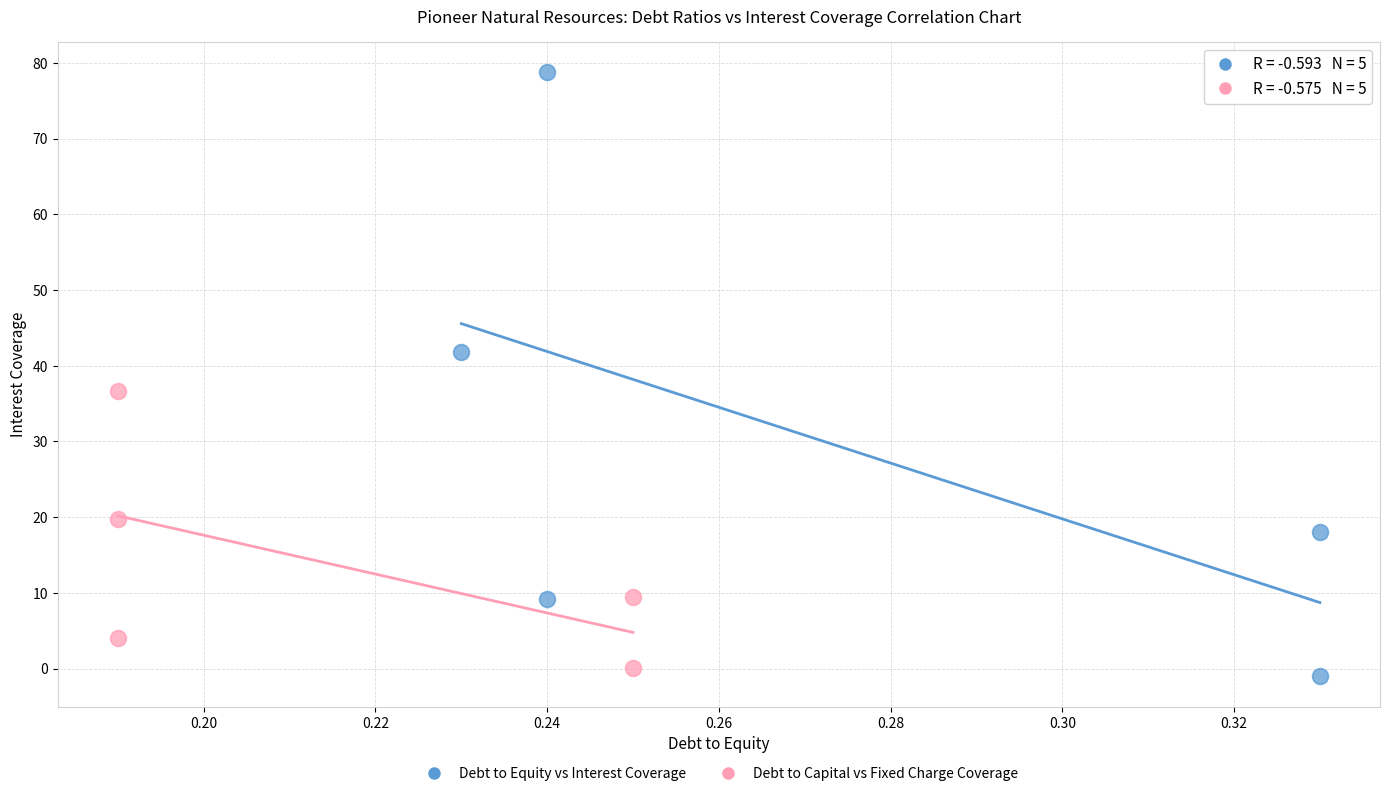

Which series has the widest spread of Y values?

Debt to Equity vs Interest Coverage